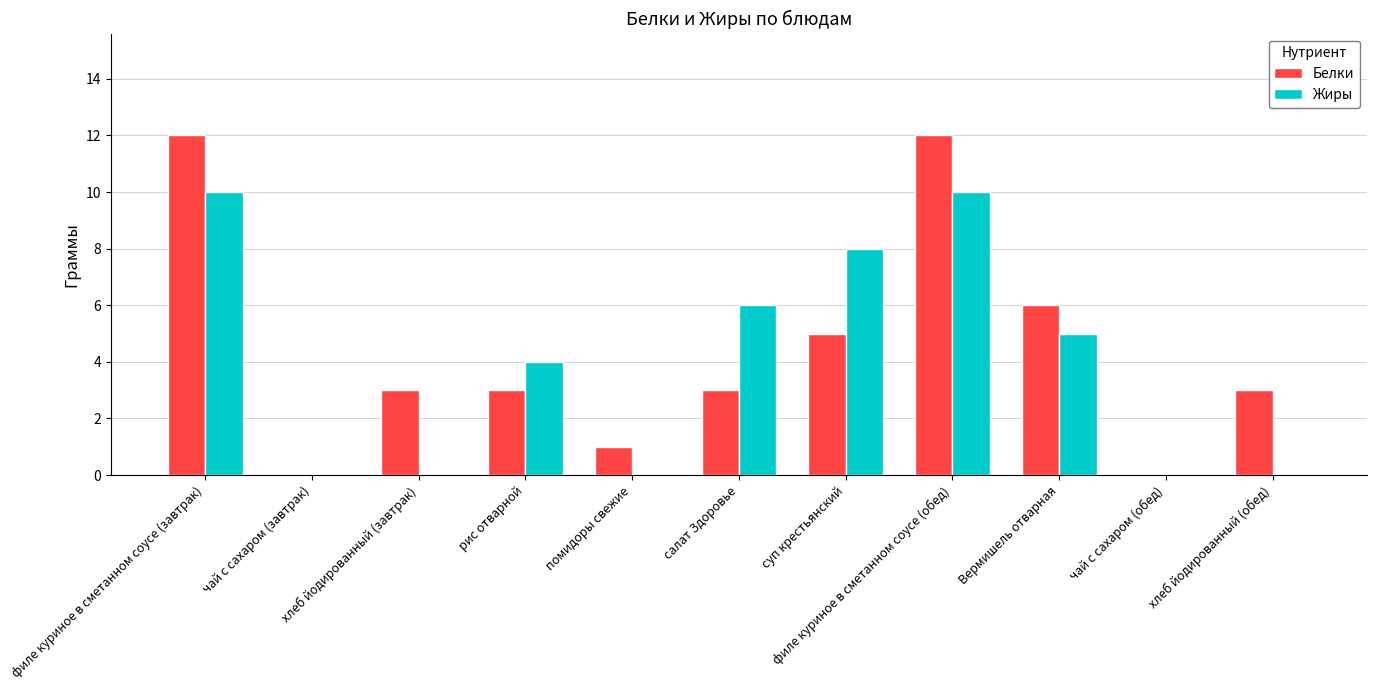

The Жиры series shows 4 at рис отварной. True or false?

True